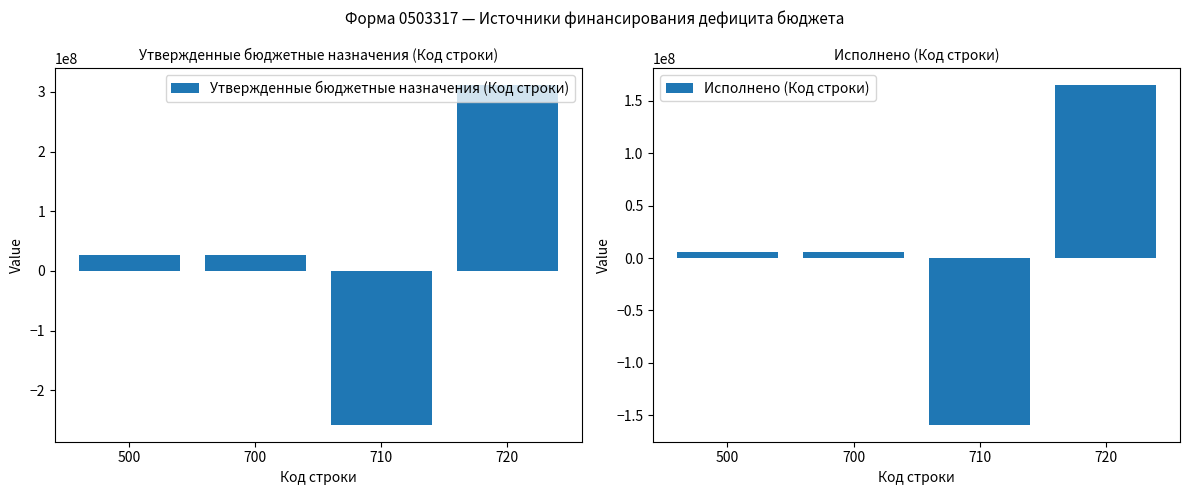

How many data points in Утвержденные бюджетные назначения (Код строки) are above 26783999?

3